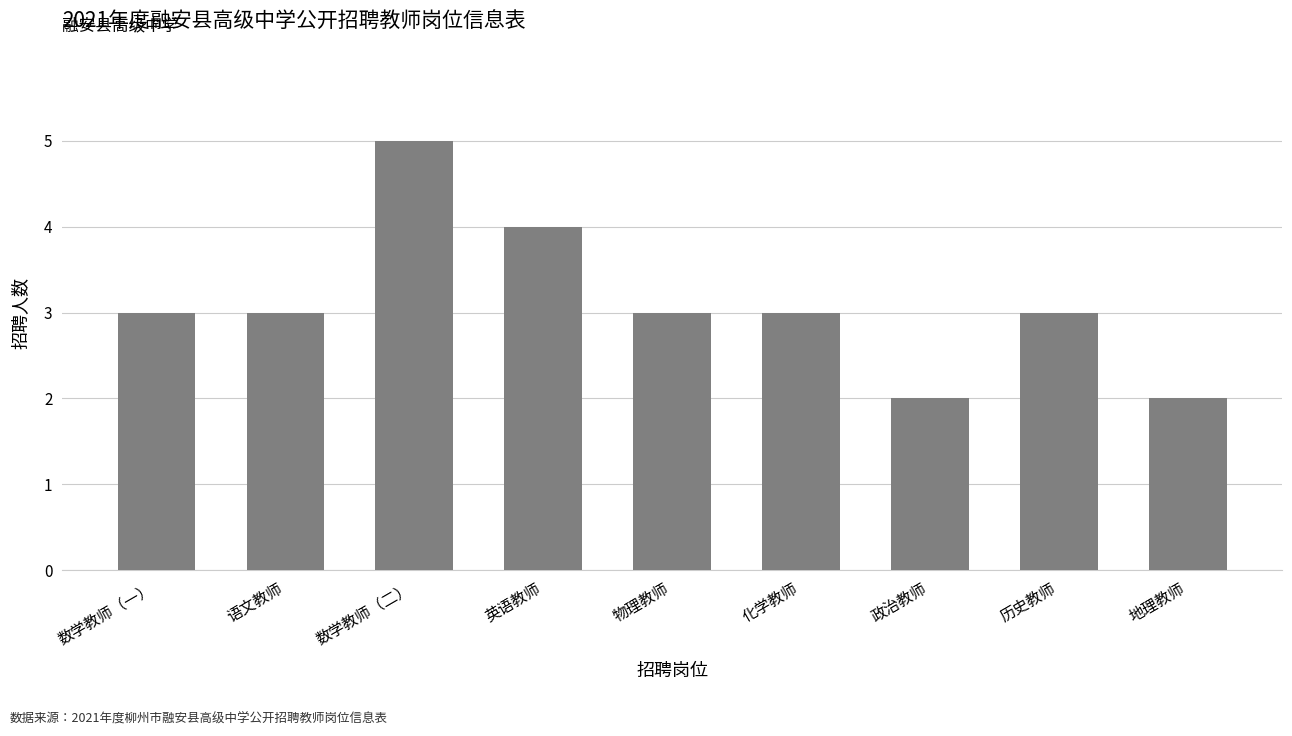

The chart shows a value of 5 at 数学教师（二）. True or false?

True